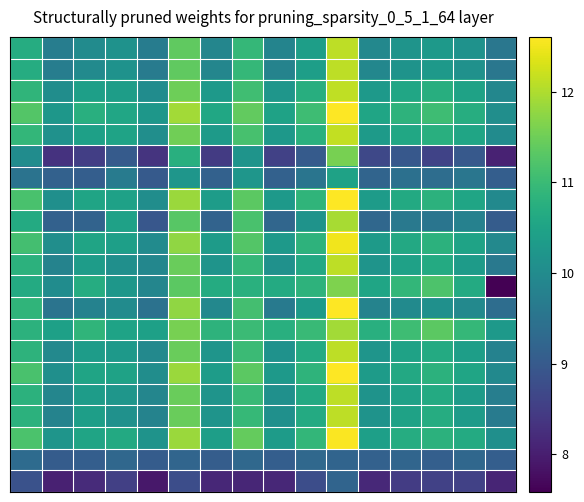

Count the number of categories in the chart.

16